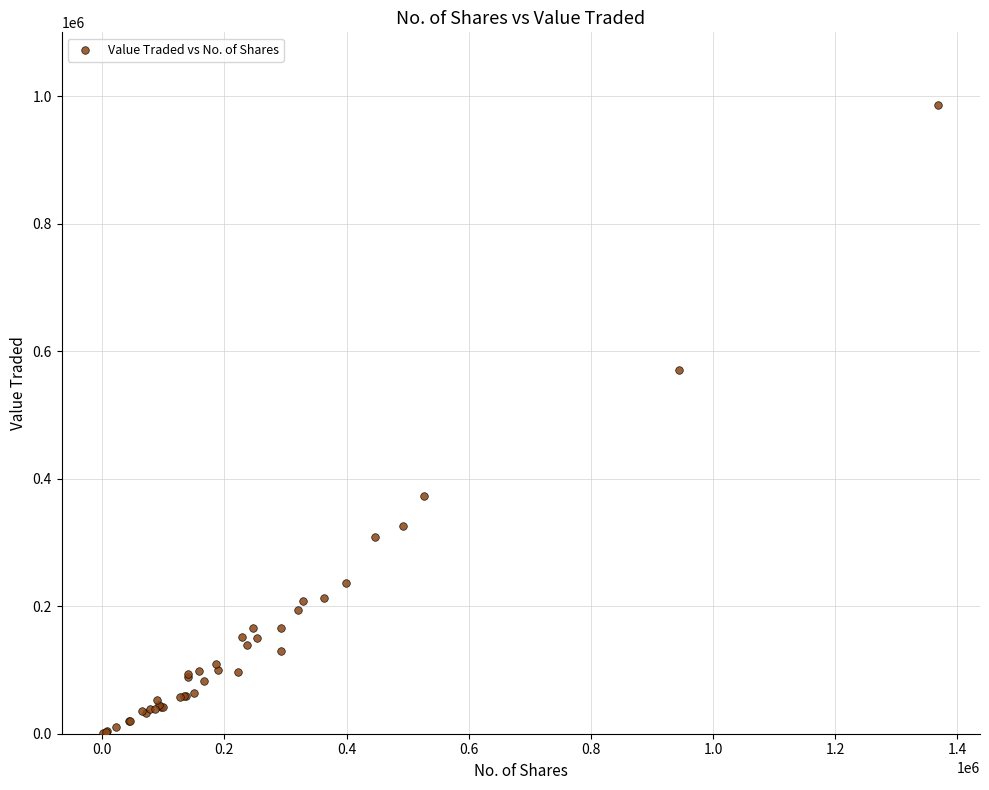

What Y value in the scatter plot is closest to 493499?

570352